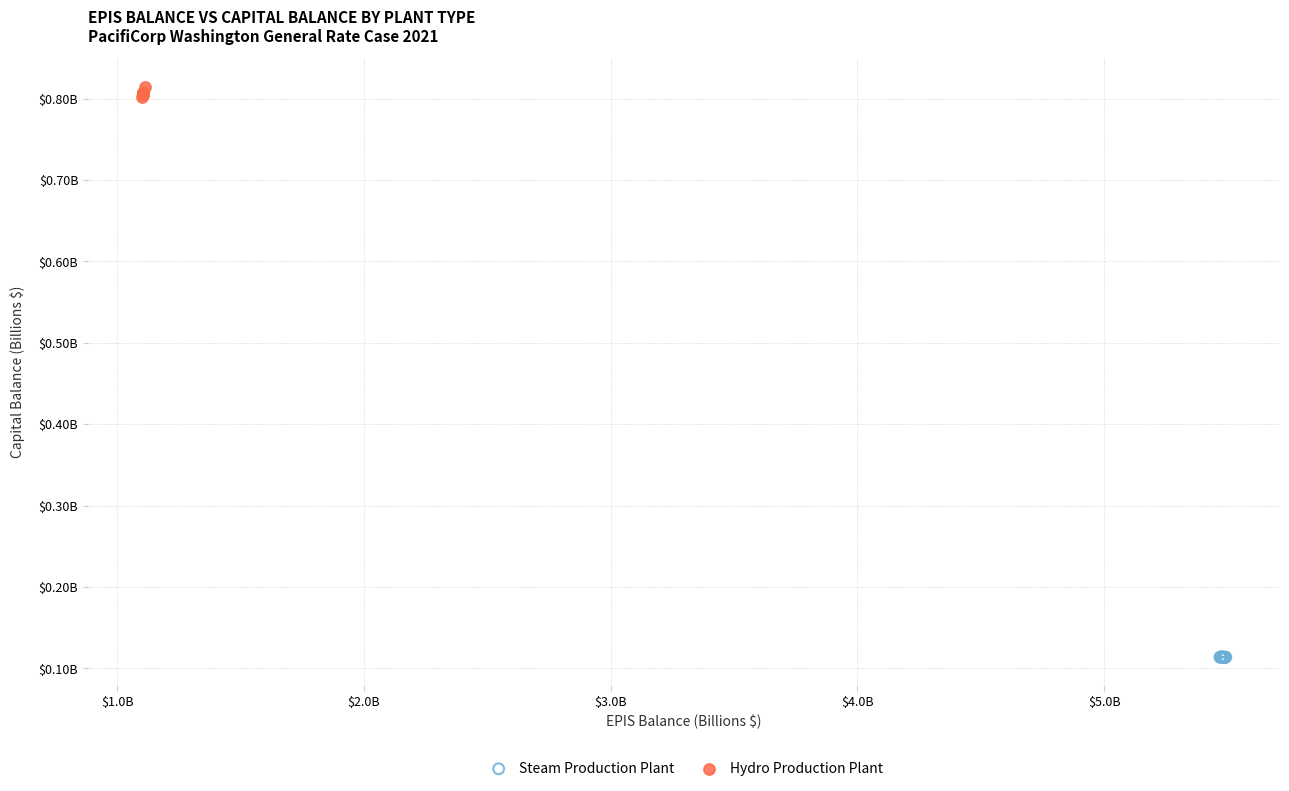

What are all the series names shown in the legend?

Steam Production Plant, Hydro Production Plant